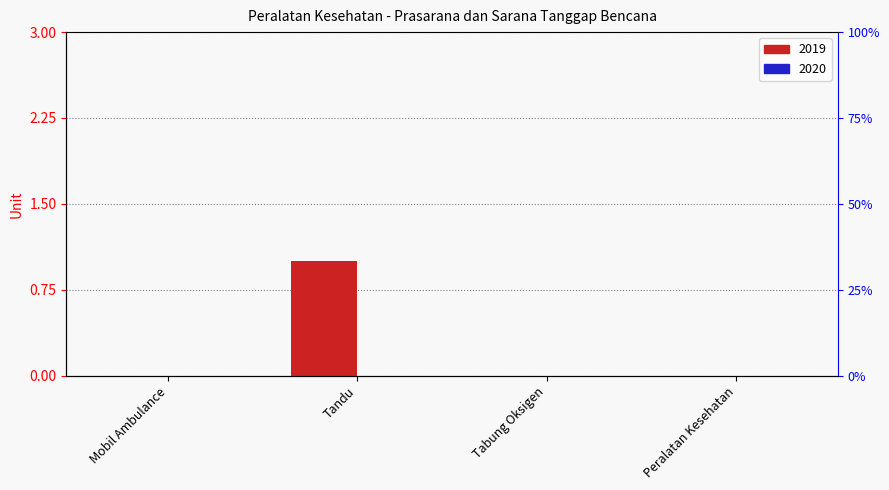

How many positive values are there?

1